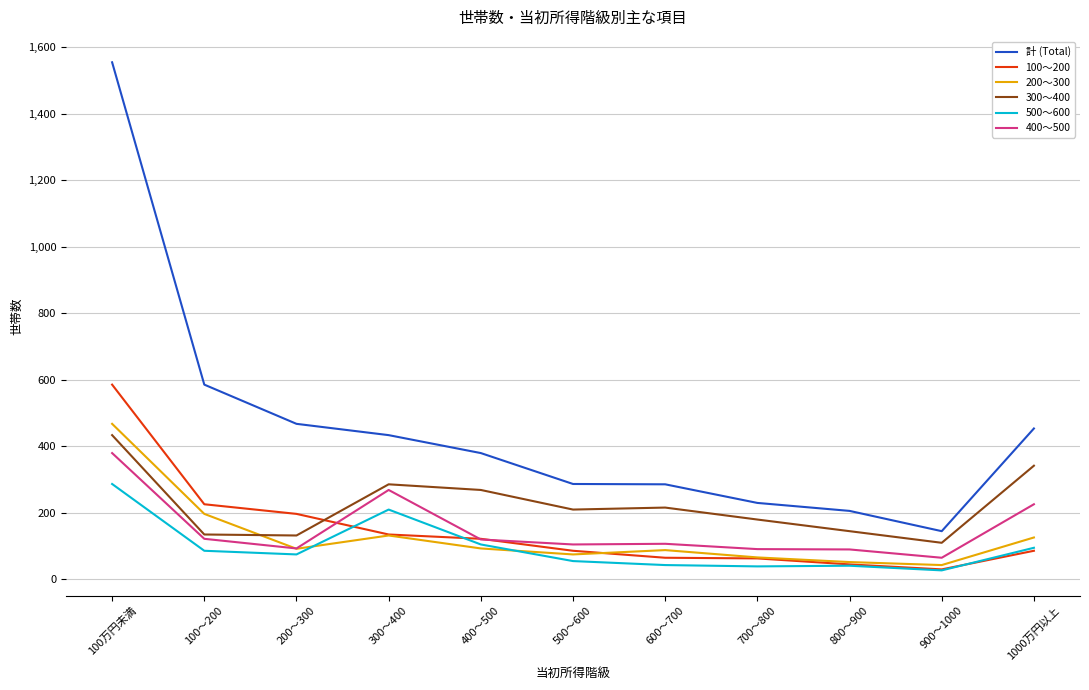

At which category does 200～300 reach its first local peak?

300～400